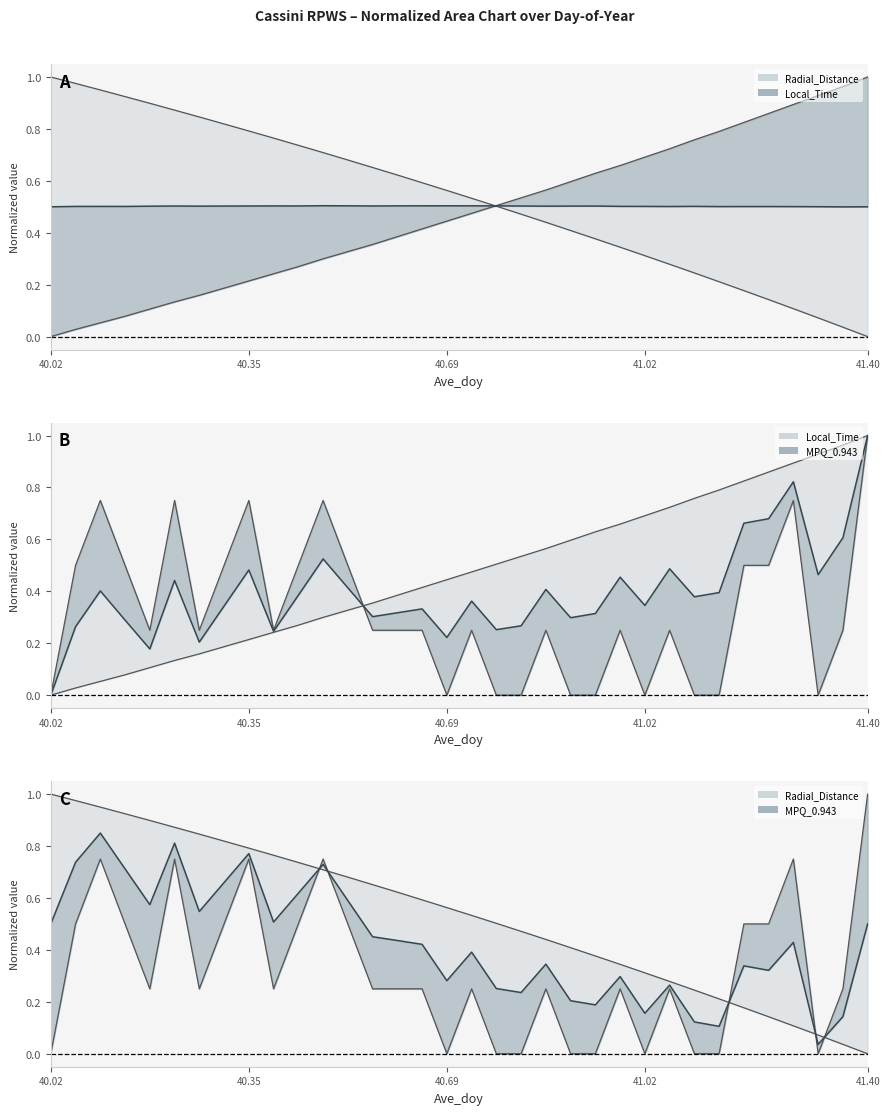

At how many categories does at least one series exceed 0?

34